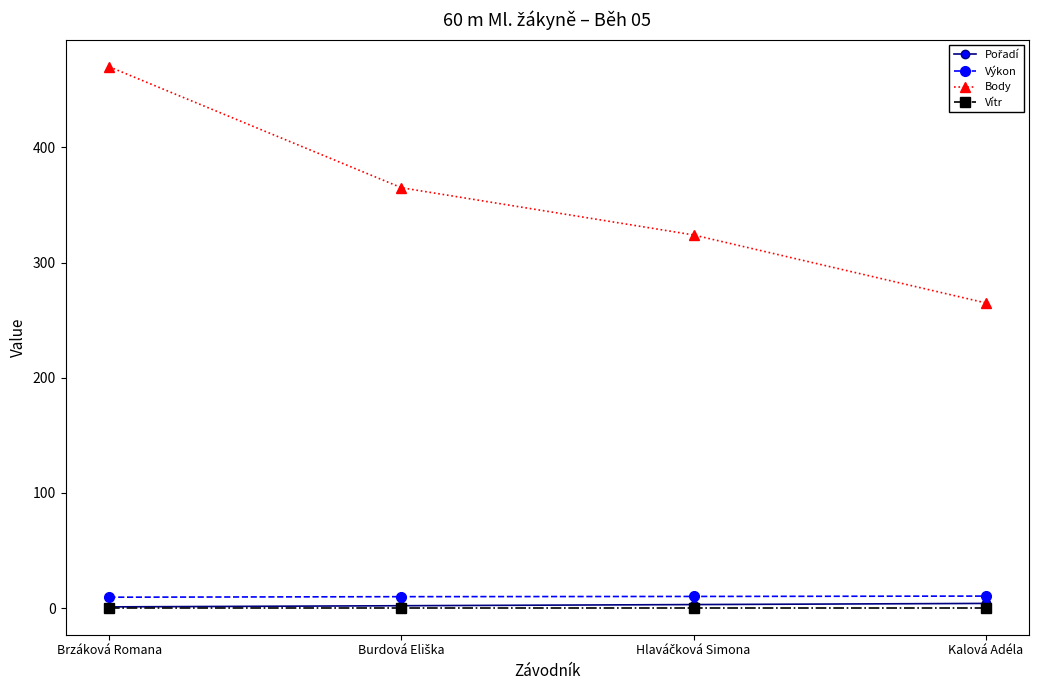

At how many categories does at least one series exceed 115?

4